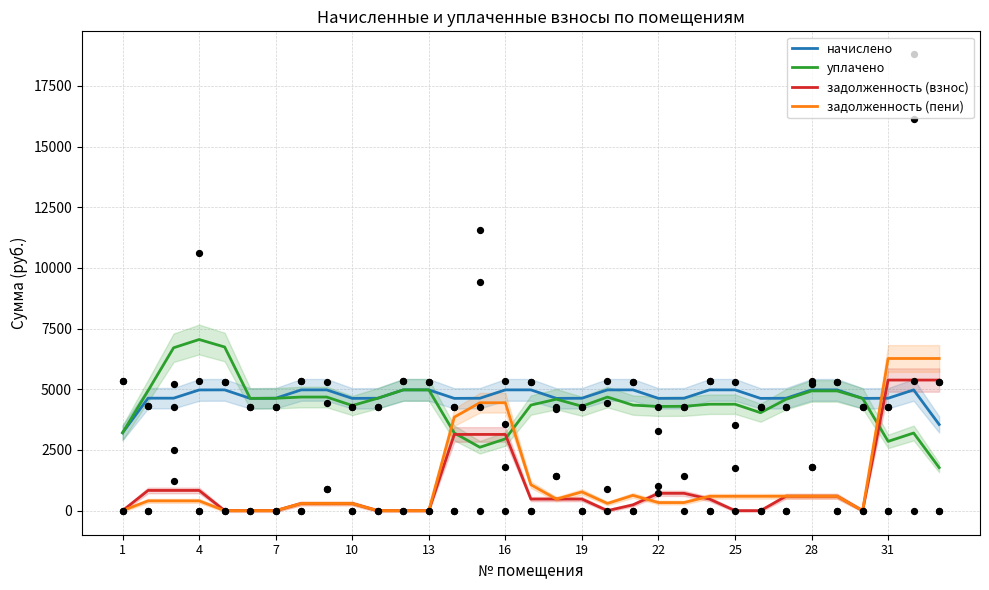

What are all the series names shown in the legend?

начислено, уплачено, задолженность (взнос), задолженность (пени)